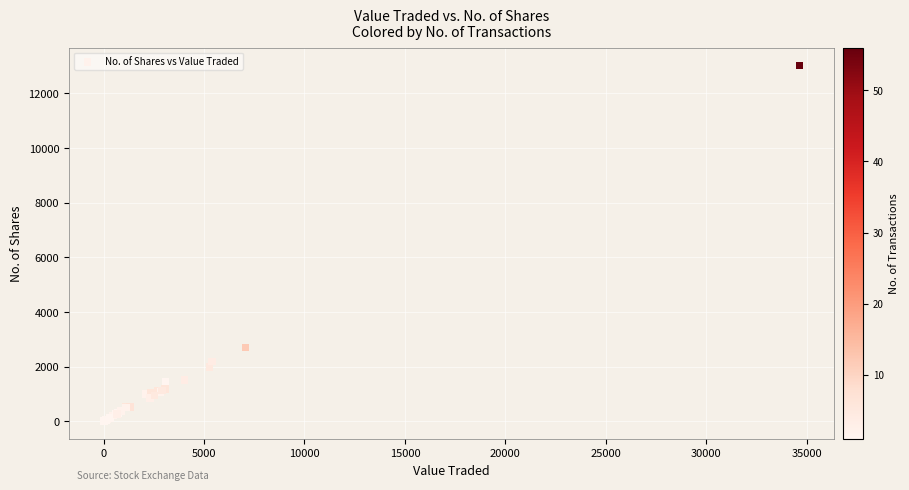

What Y value in the scatter plot is closest to 6513?

2700